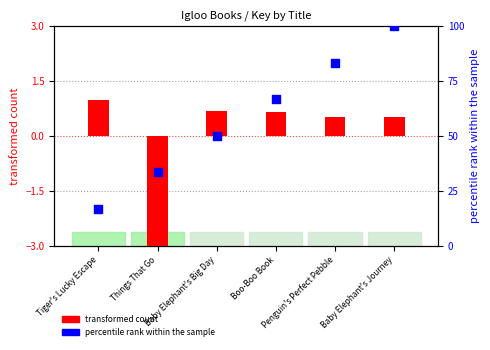

At which category is the sum across all series the highest?

Baby Elephant's Journey